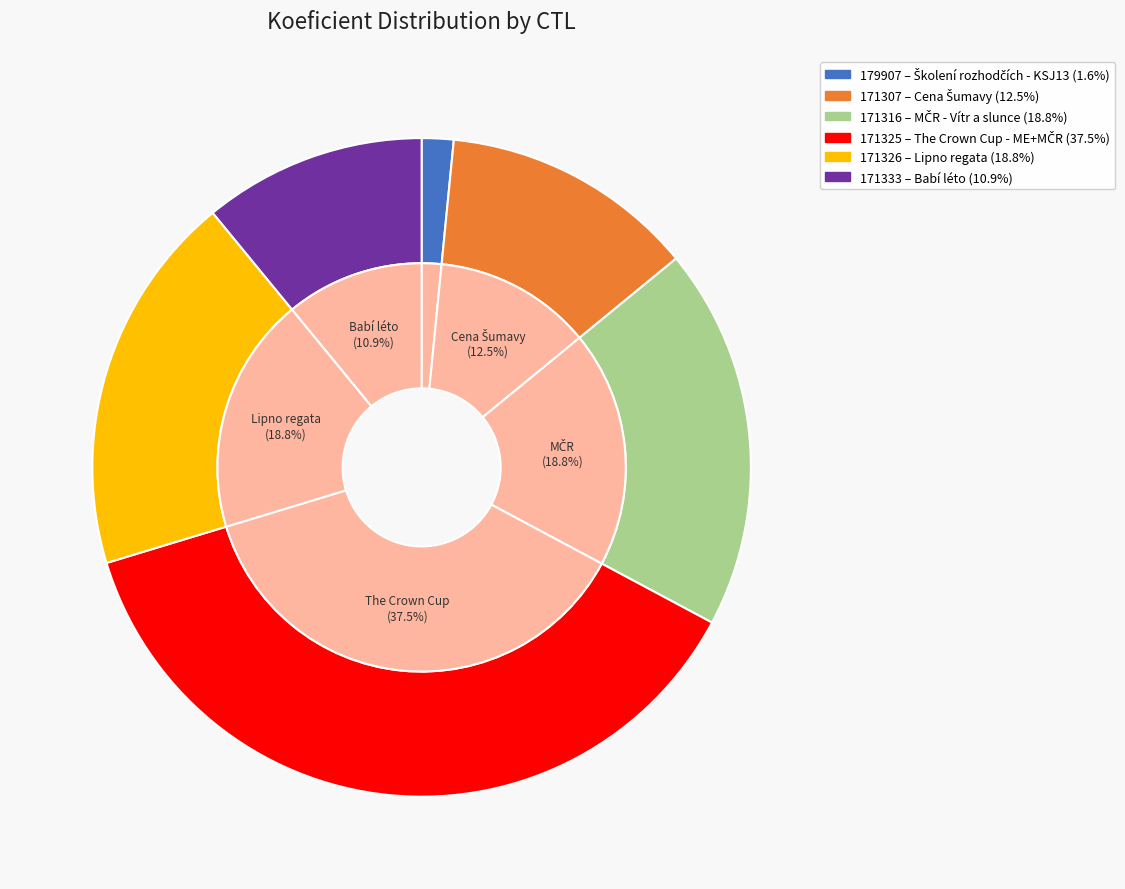

What percentage do 171307 and 171325 together represent?

50.0%